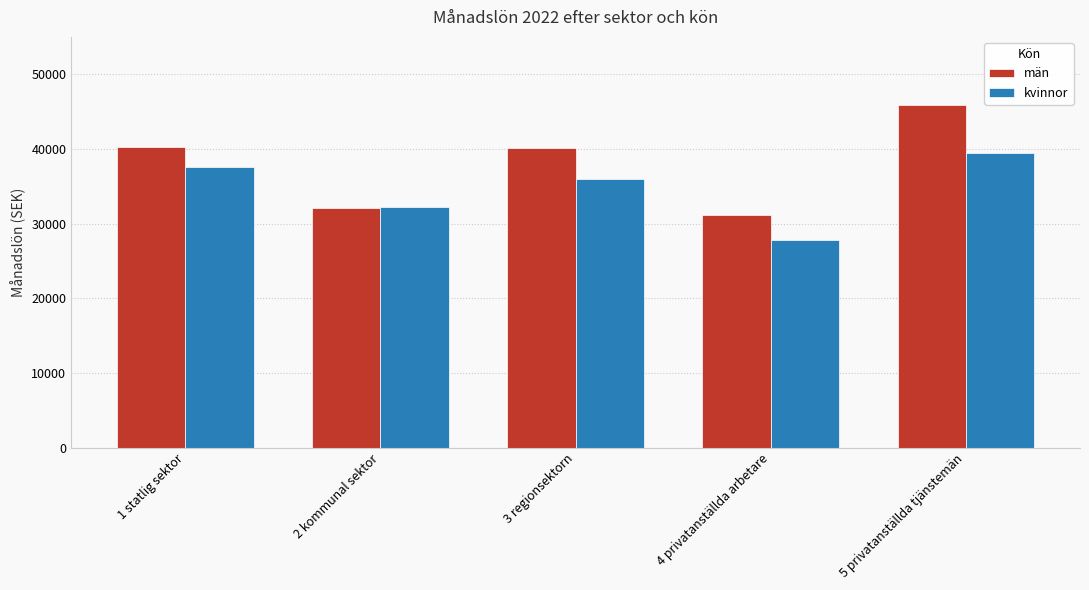

What is the label of the 5th bar from the right?

1 statlig sektor